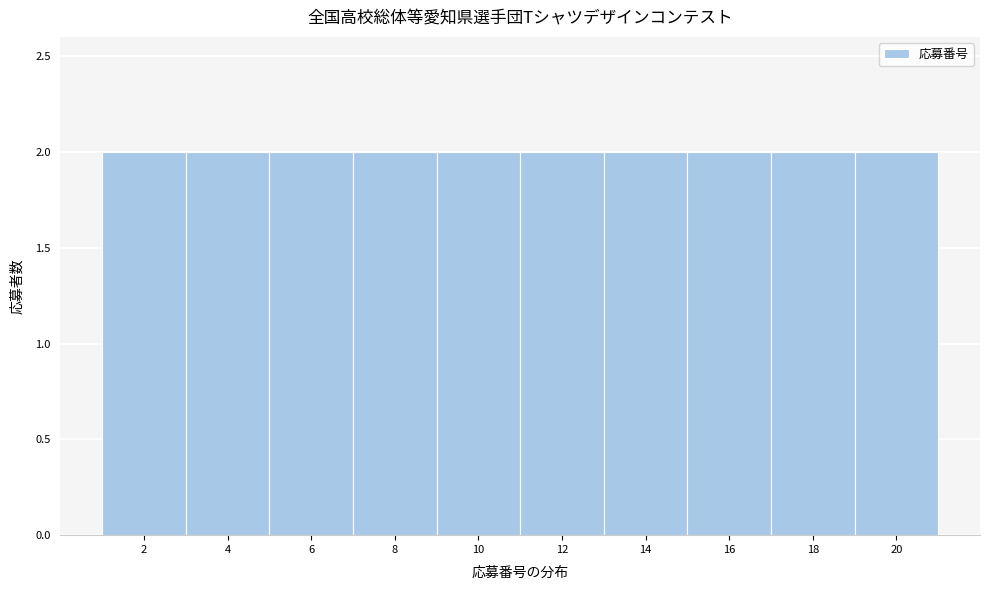

How tall is the bar that spans 5 to 7 on the x-axis? The values are not printed on the chart, so give them approximately, as read against the axis.

2